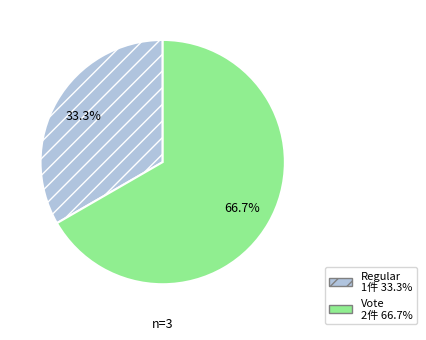

What is the smallest slice in the pie chart?

Regular